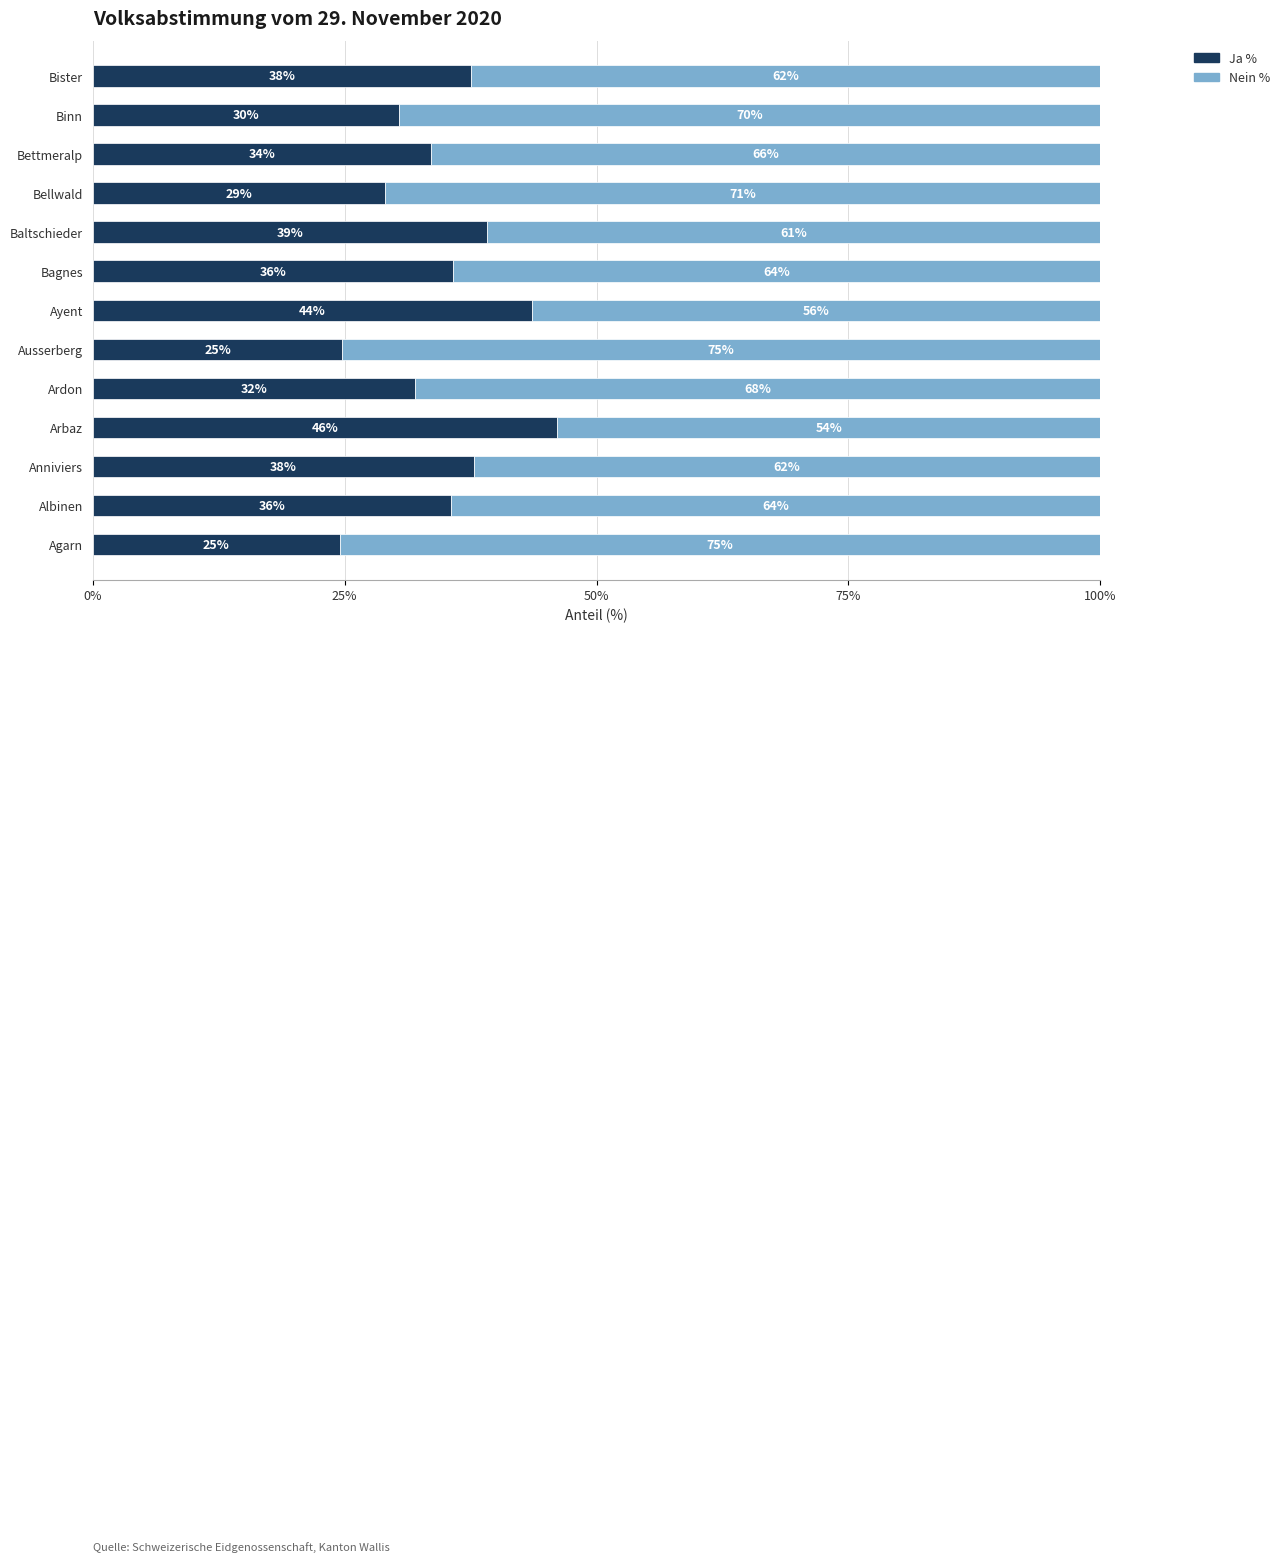

The value of Ja % at Ayent is 9.1. True or false?

False